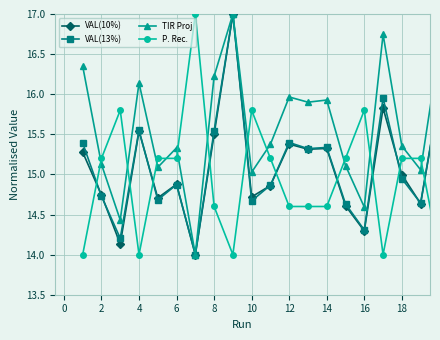

True or false: TIR Proj has more than 0 interior local peaks.

True